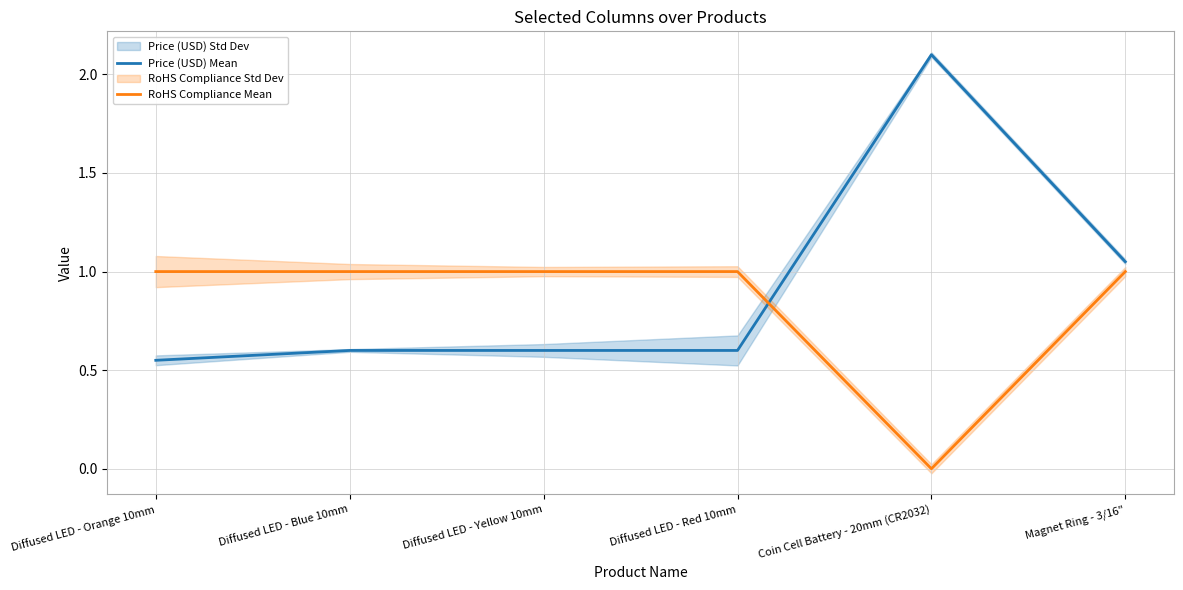

What is the value of the Price (USD) Mean point at the 4th from the left?

0.6